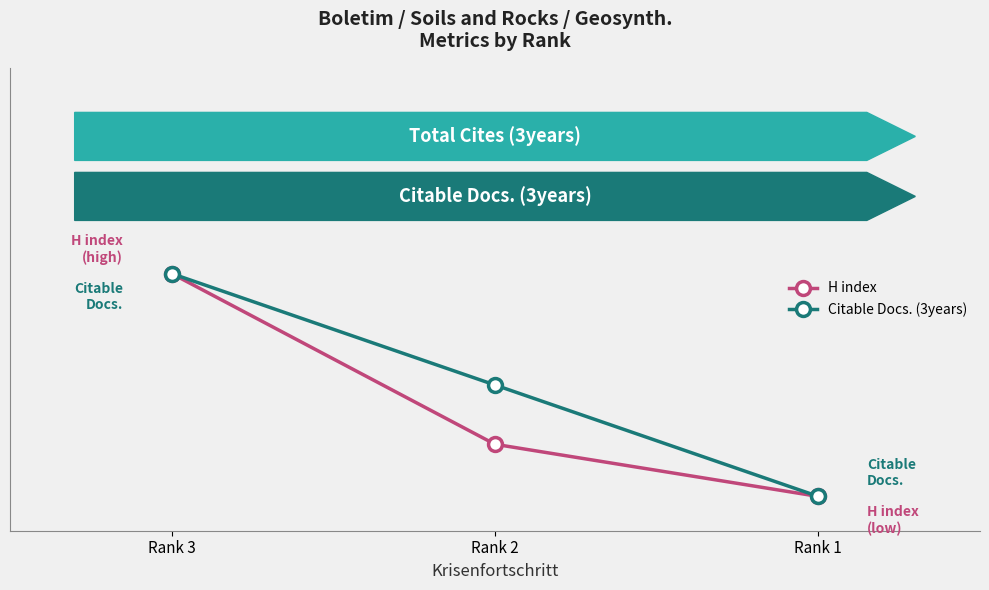

What is the sum of all H index values?

220.4